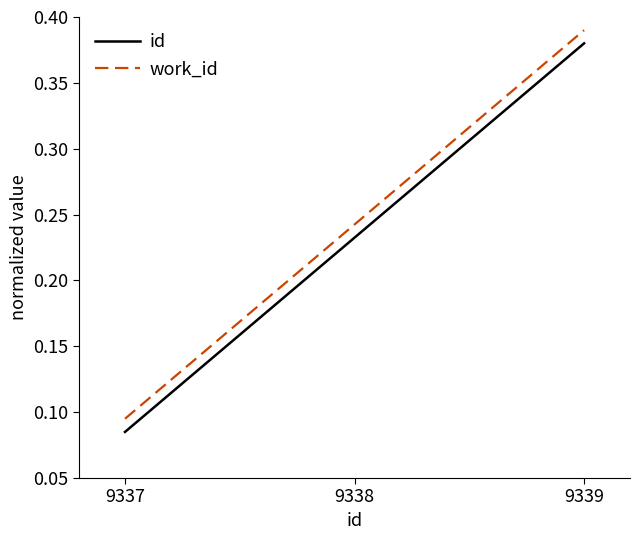

At how many categories does at least one series exceed 0?

3